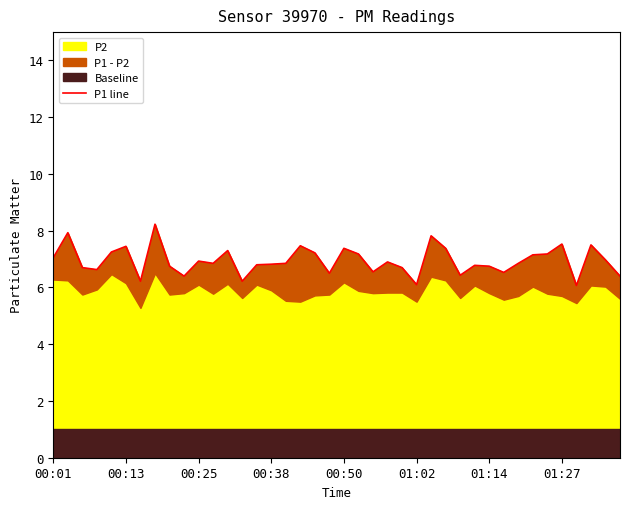

At which label is the value closest to 7?

38